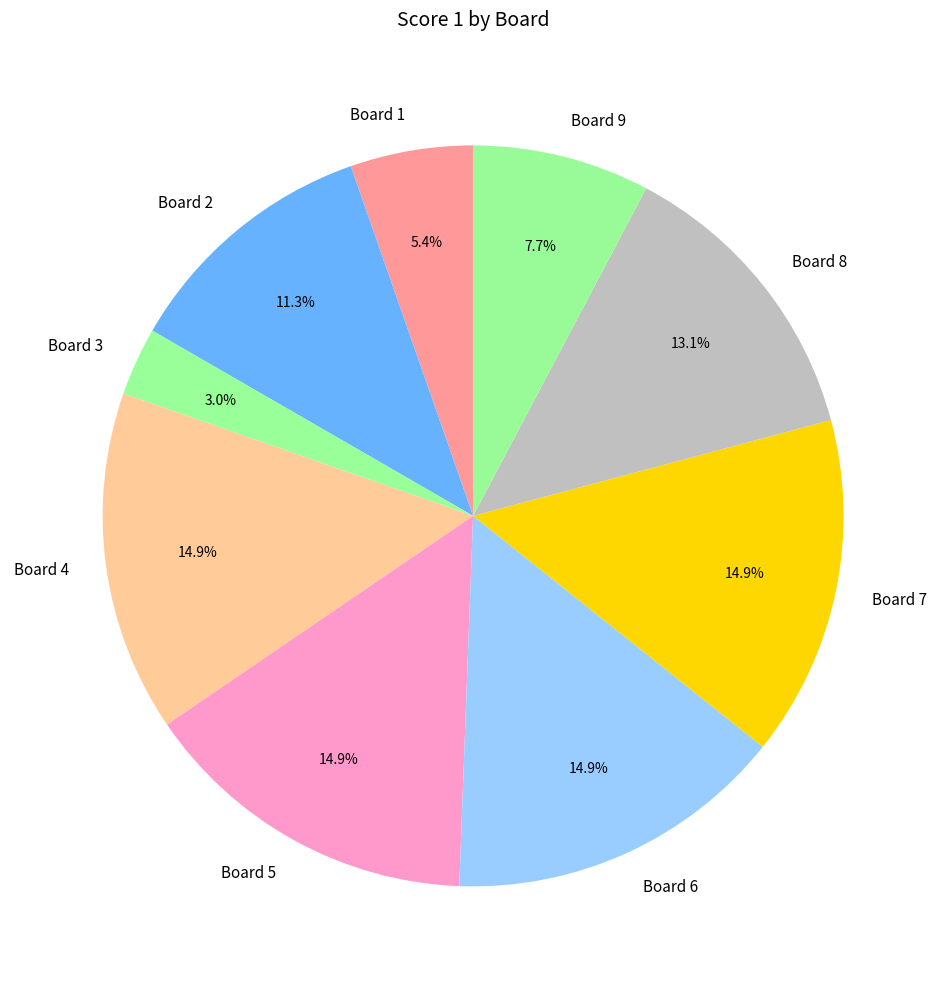

Count the number of slices in the pie.

9